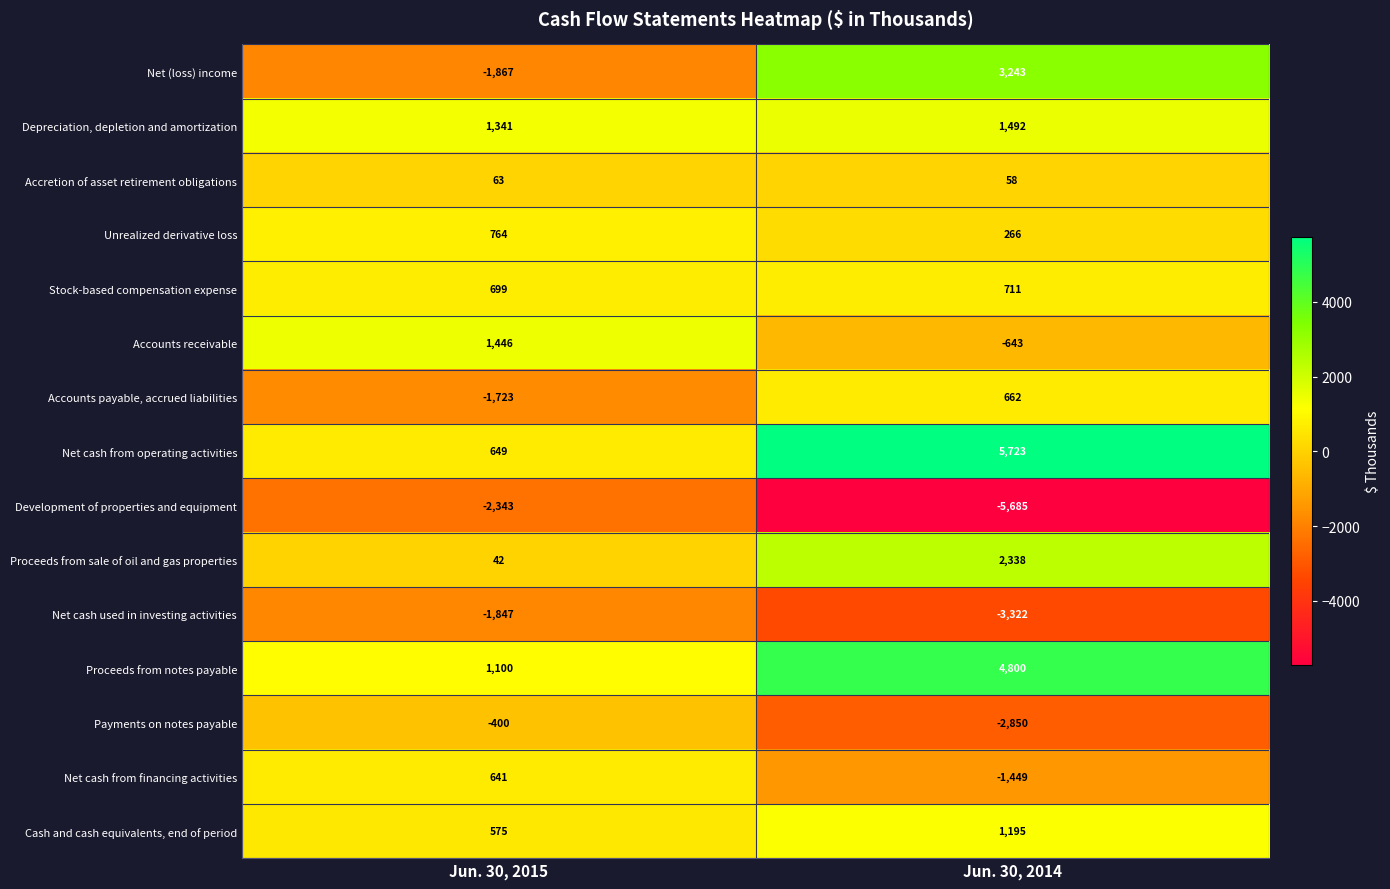

Which label corresponds to the largest value in the chart?

Jun. 30, 2014